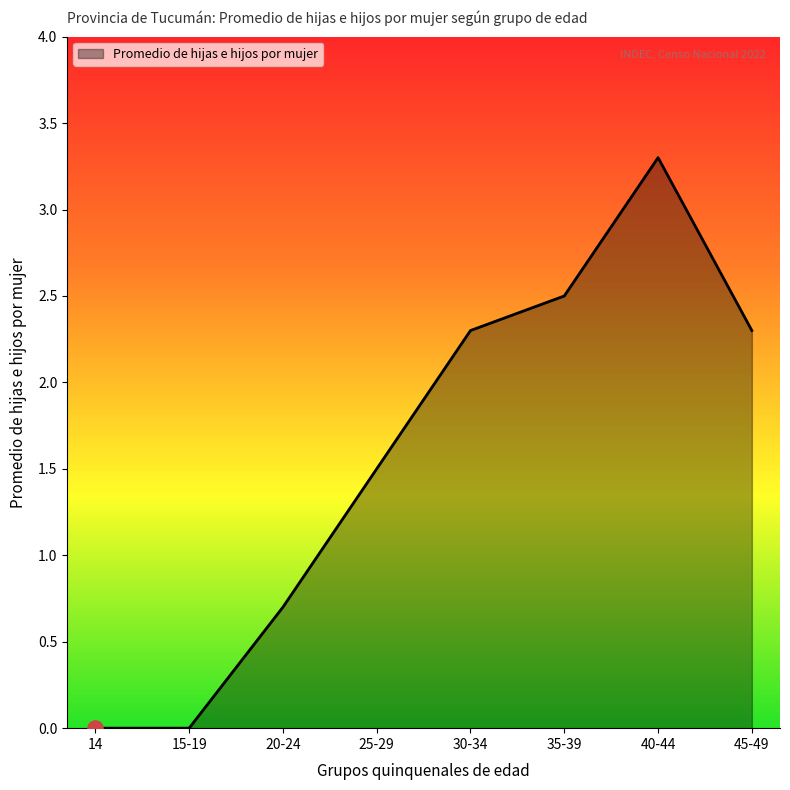

Which has a higher value, 30-34 or 35-39?

35-39